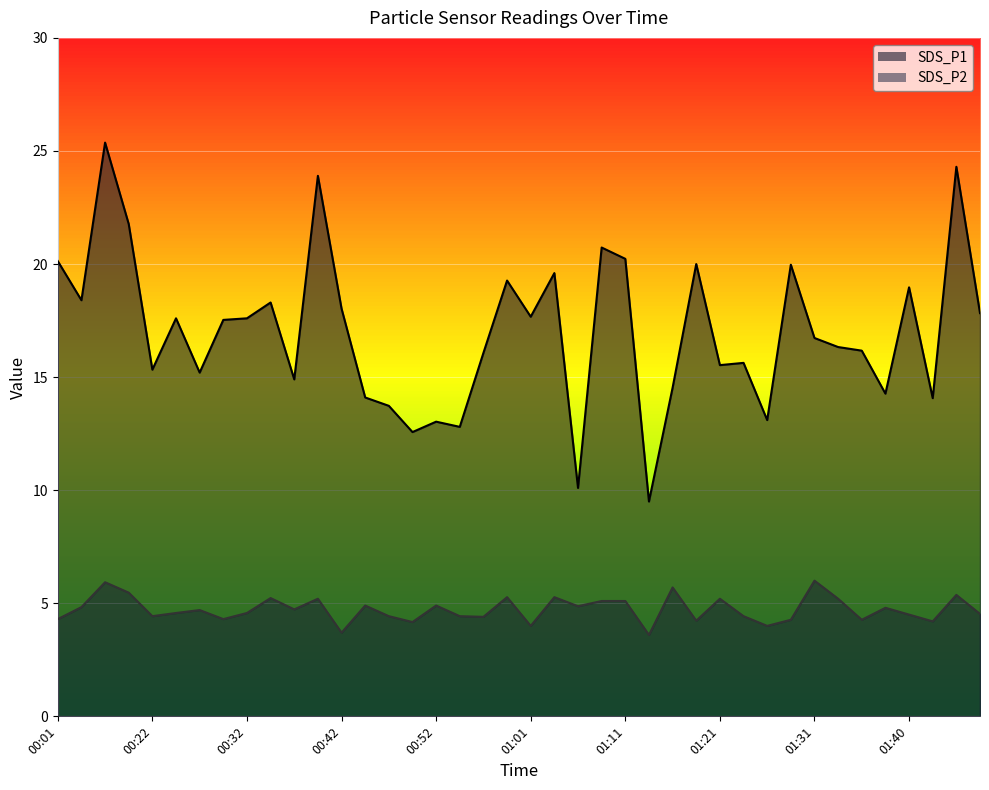

Which series has the largest range (max minus min)?

SDS_P1